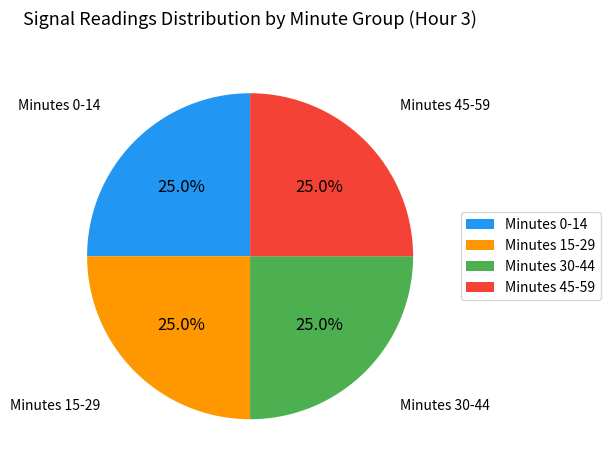

Is Minutes 30-44 the majority of the pie?

No